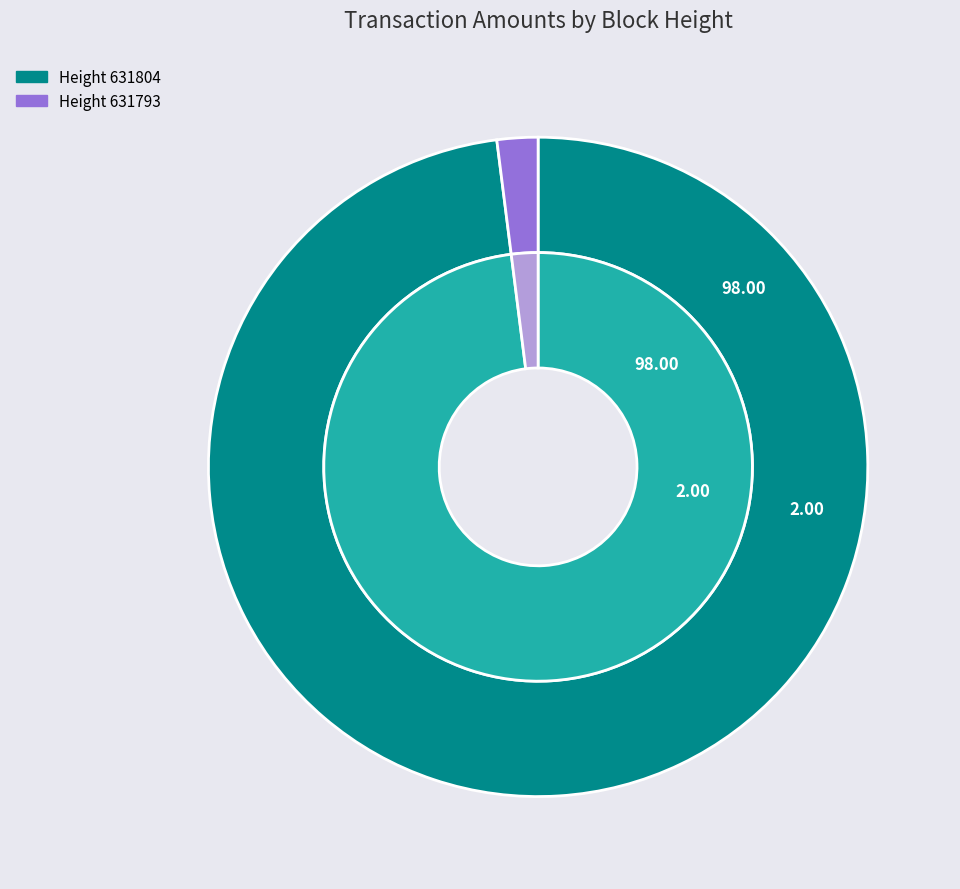

Between 631804 and 631793, which is larger?

631804